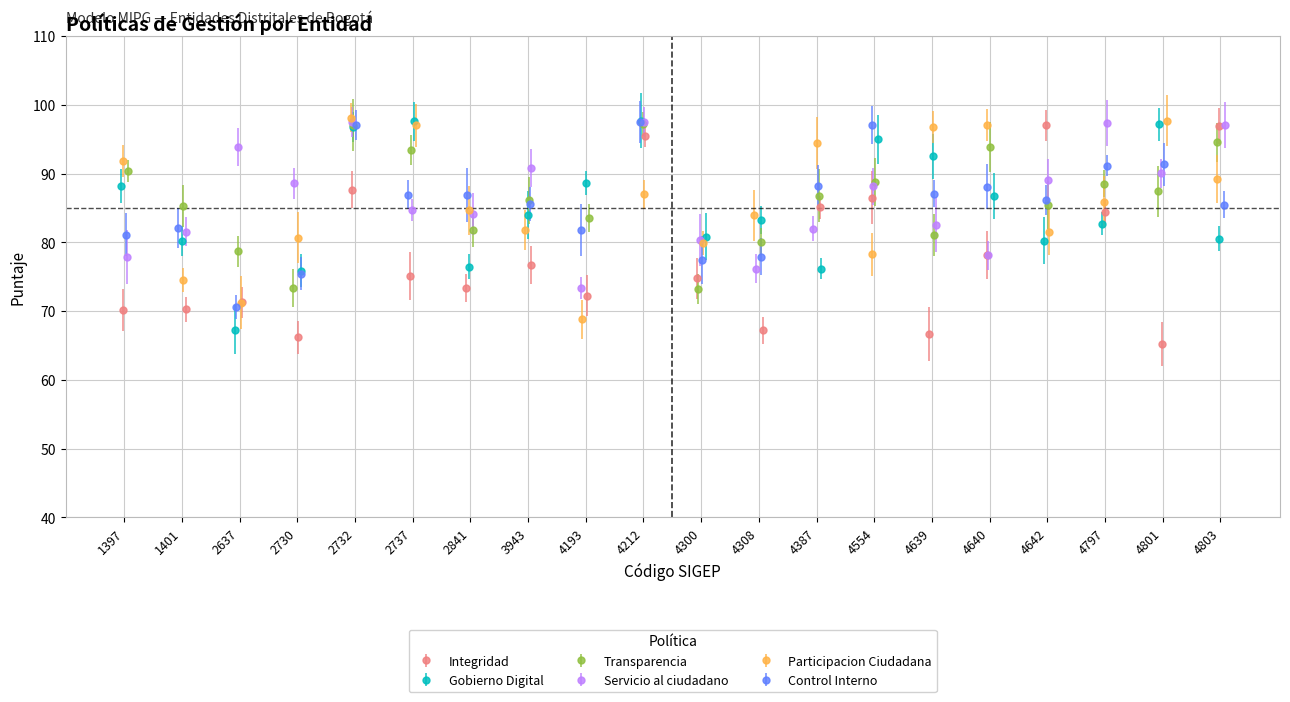

How many intersections are there between Control Interno and Servicio al ciudadano?

9